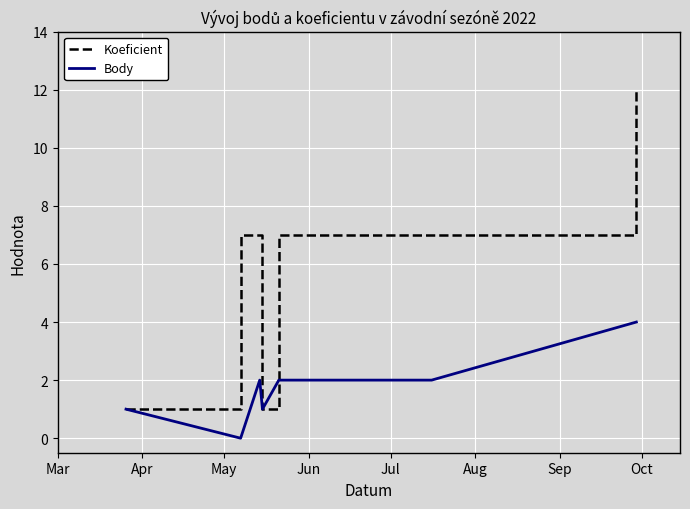

What is the maximum value shown in the chart?

12